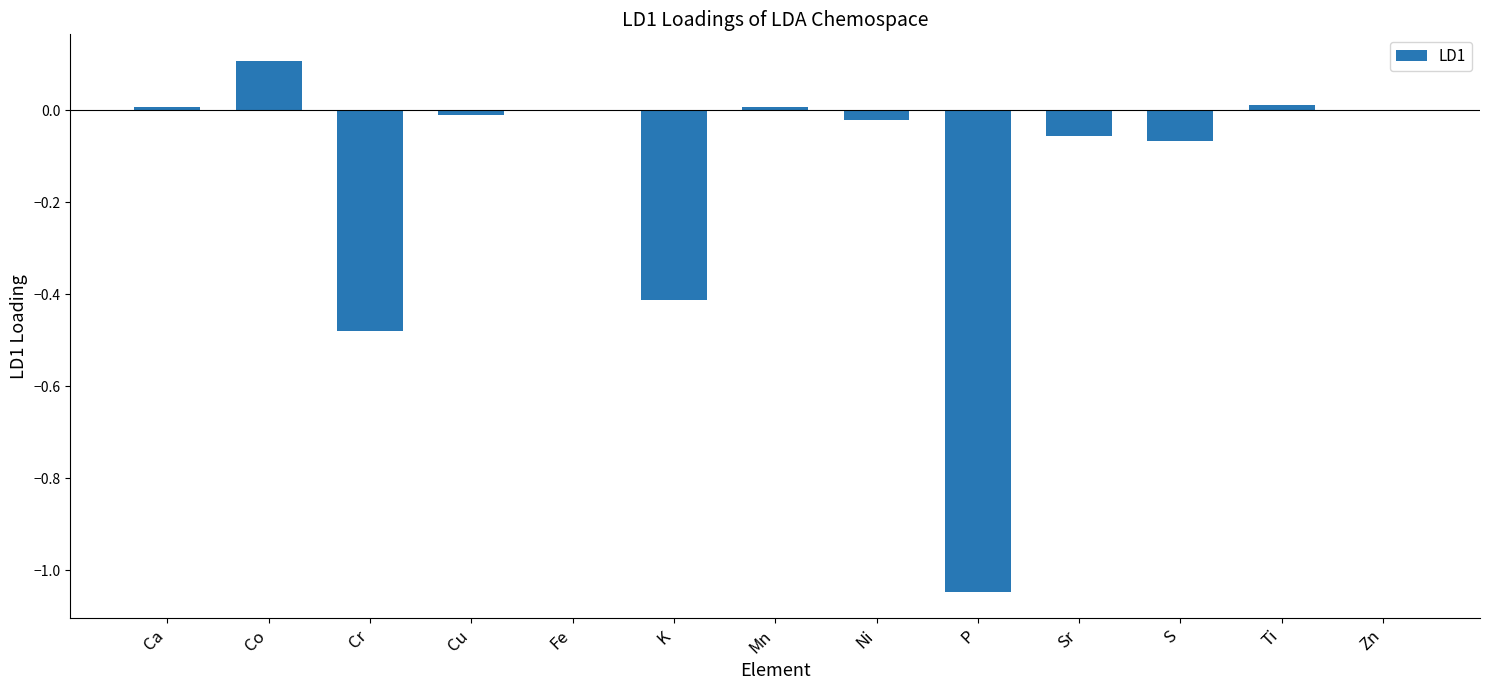

At which category does the chart reach its peak across all series?

Co